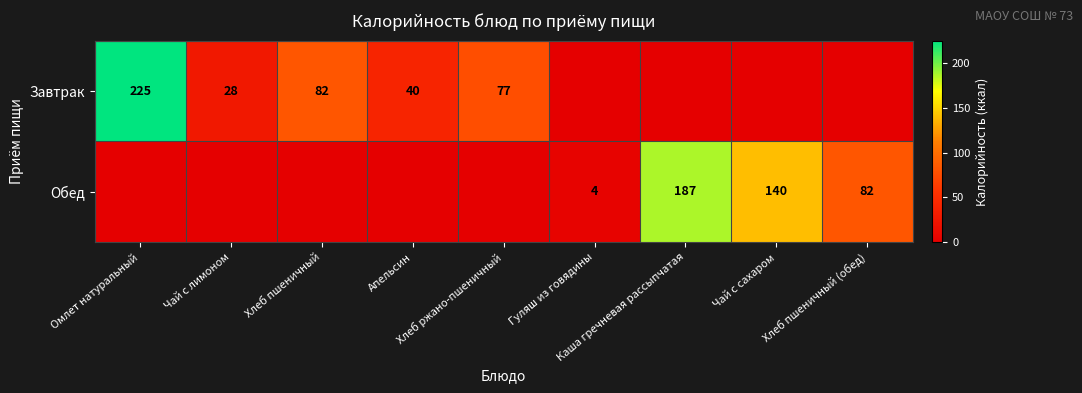

Which category has the highest value across all series?

Омлет натуральный